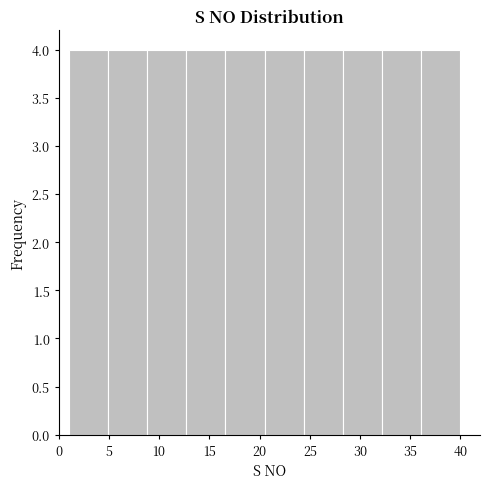

Reading left to right, transcribe this chart: for each bar, give the range it covers on the x-axis and its height. Neither the bar edges nor the heights are printed on the chart, so give them approximately, as read against the axes.

1.0 to 4.9: 4
4.9 to 8.8: 4
8.8 to 12.7: 4
12.7 to 16.6: 4
16.6 to 20.5: 4
20.5 to 24.4: 4
24.4 to 28.3: 4
28.3 to 32.2: 4
32.2 to 36.1: 4
36.1 to 40.0: 4